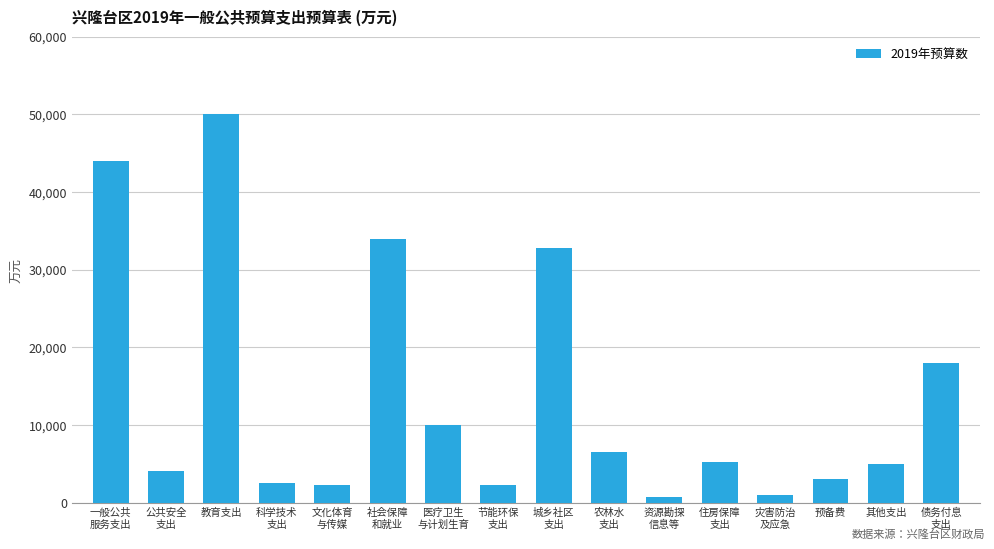

The value at 教育支出 is 82875. True or false?

False